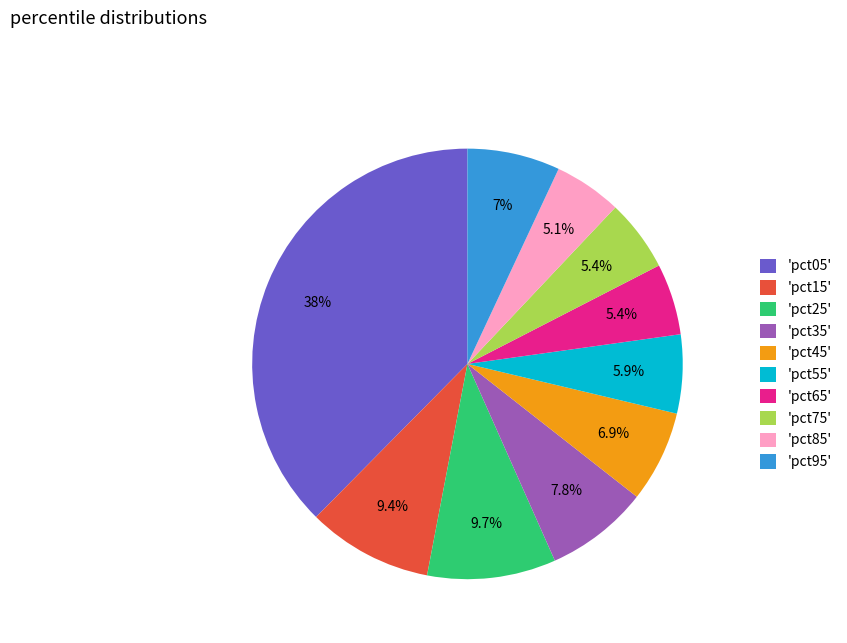

What portion of the pie excludes 'pct35'?

92.2%